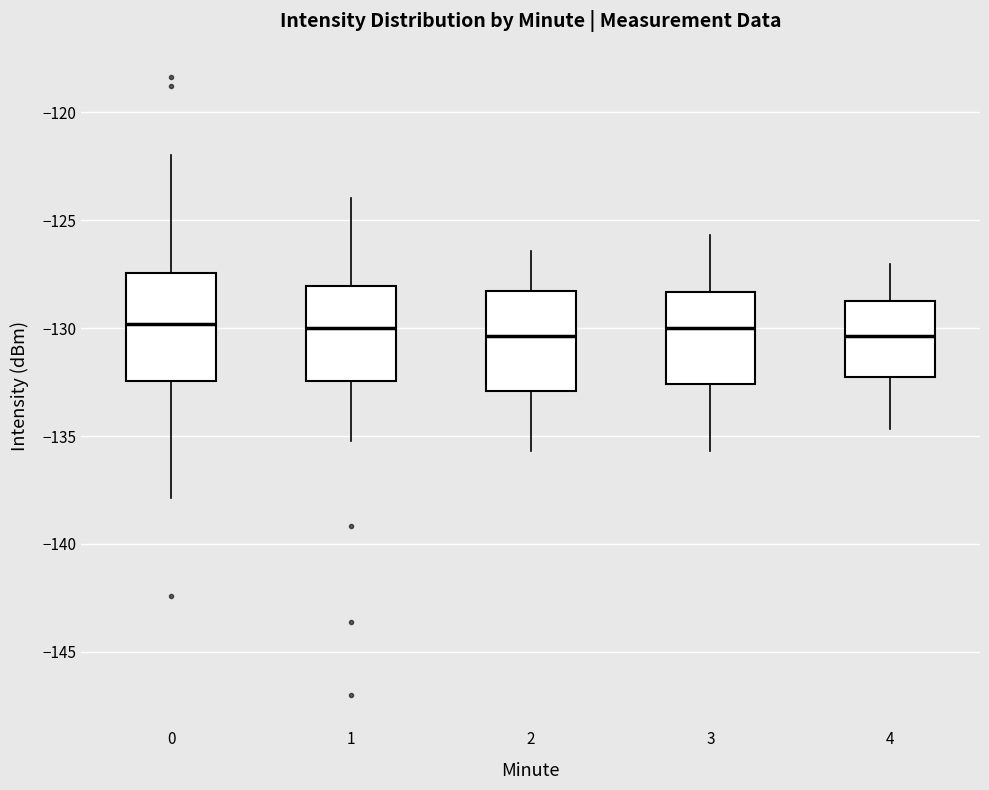

Reading left to right, transcribe this box plot: for each box, give where its median line is, the range the box spans, and where its two whiskers end, as read against the y-axis. The values are not printed on the chart, so give them approximately, as read against the axis.

0: median -130.0, box -132.5 to -127.5, whiskers -138.0 to -122.0
1: median -130.0, box -132.5 to -128.0, whiskers -135.0 to -124.0
2: median -130.5, box -133.0 to -128.5, whiskers -135.5 to -126.5
3: median -130.0, box -132.5 to -128.5, whiskers -135.5 to -125.5
4: median -130.5, box -132.5 to -129.0, whiskers -134.5 to -127.0